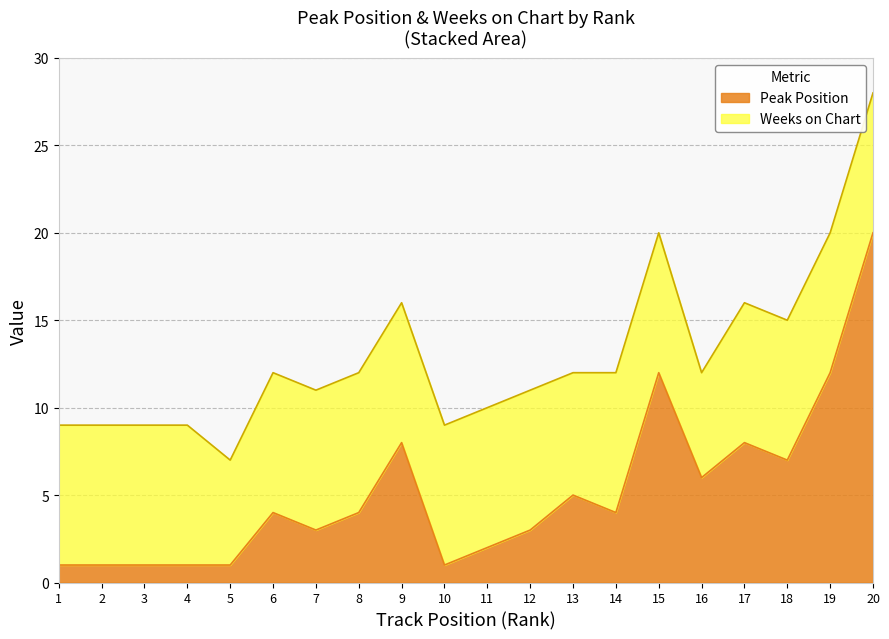

True or false: Peak Position has a value of 1 at 10.

True